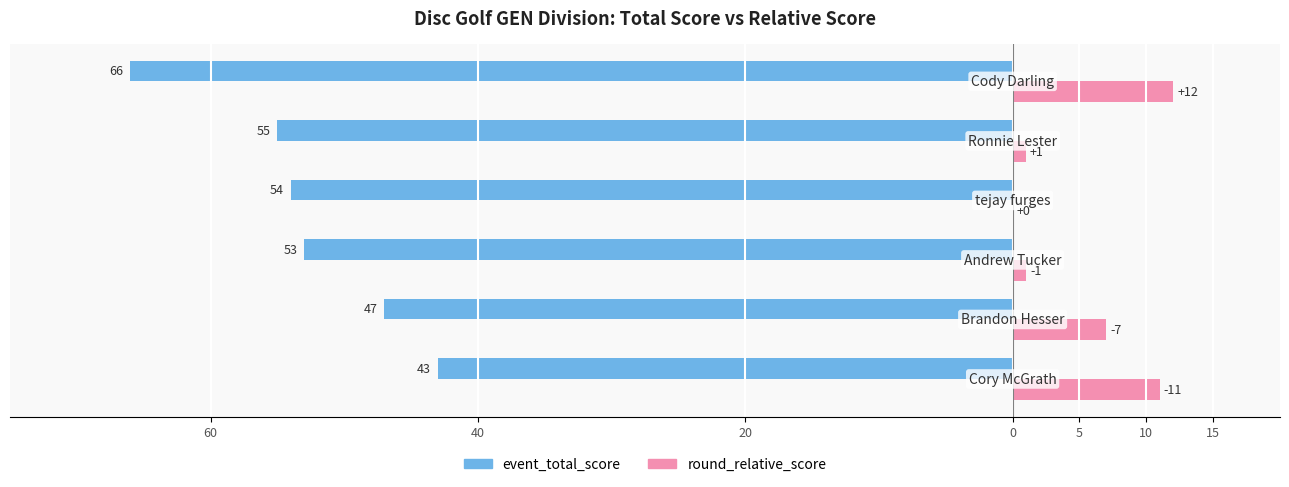

What are all the series names shown in the legend?

event_total_score, round_relative_score